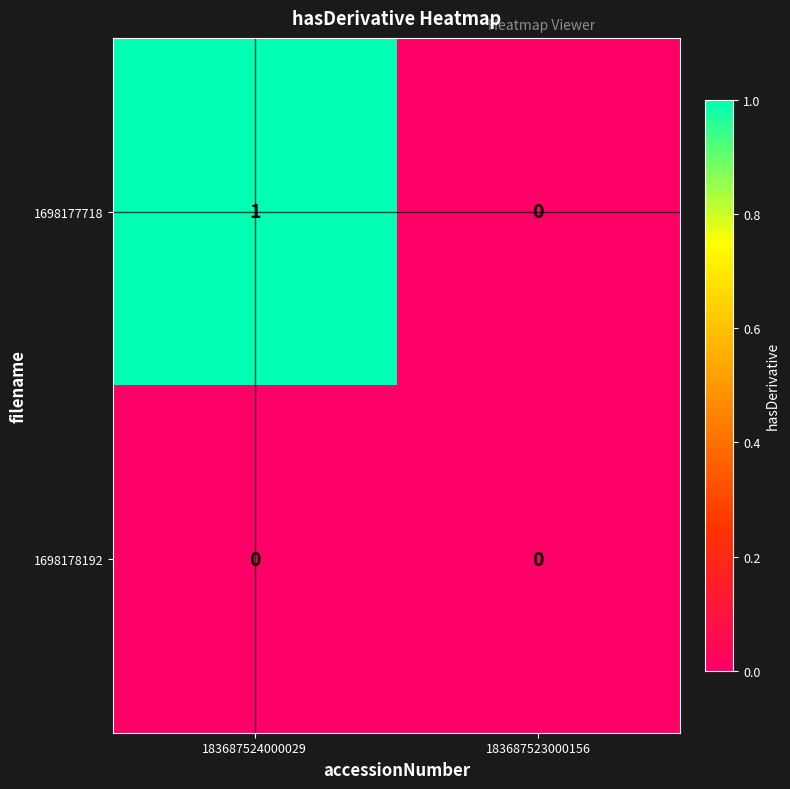

Is the value of 1698178192 at 183687524000029 greater than the value of 1698177718 at 183687524000029?

No